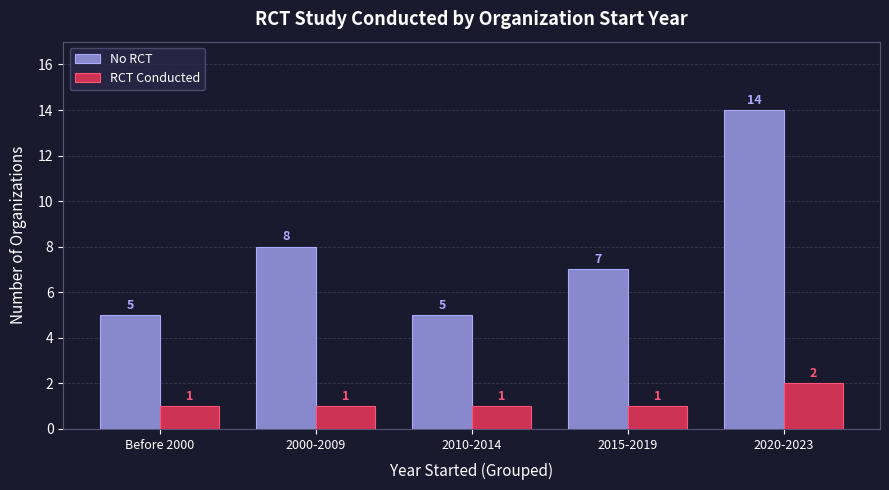

What is the highest value of the No RCT series?

14